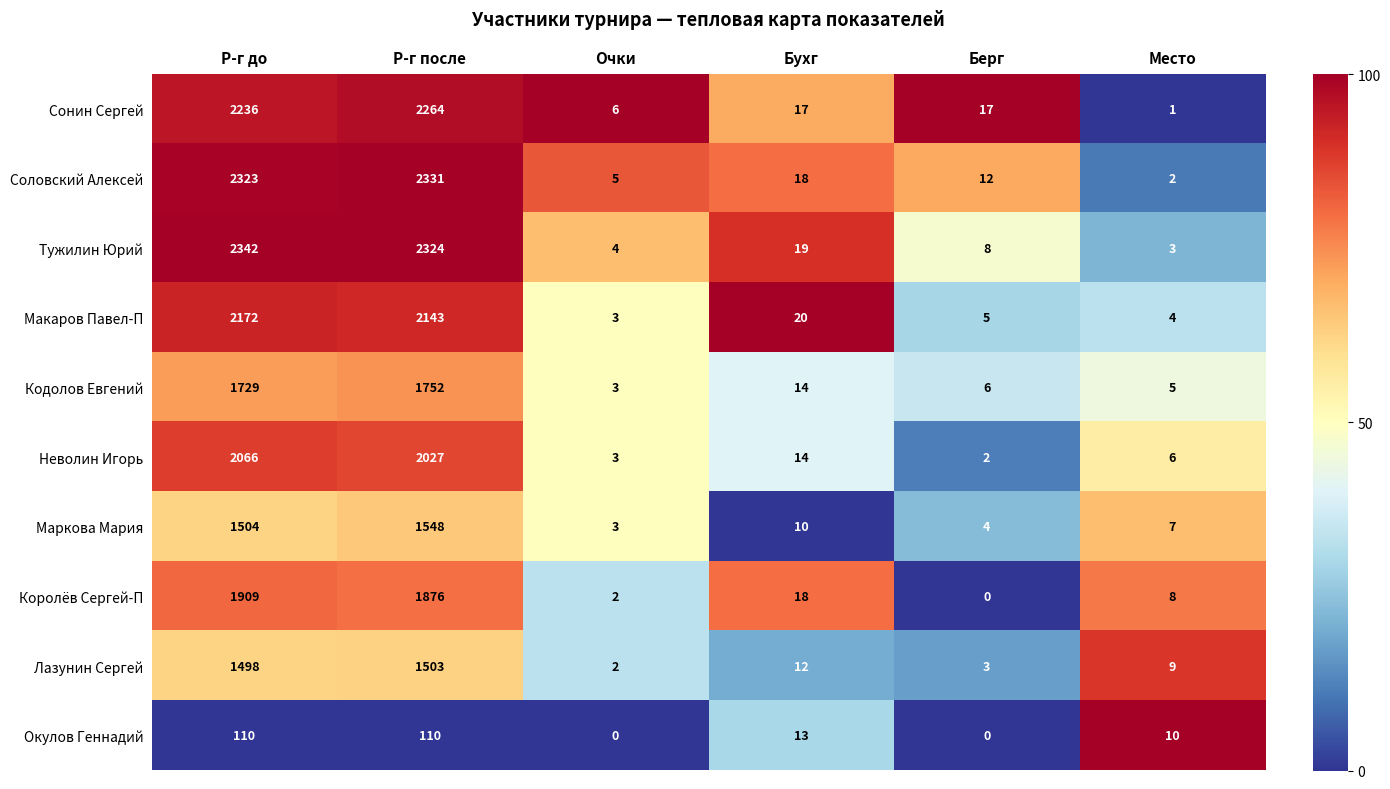

The Лазунин Сергей series shows 1503 at Р-г после. True or false?

True